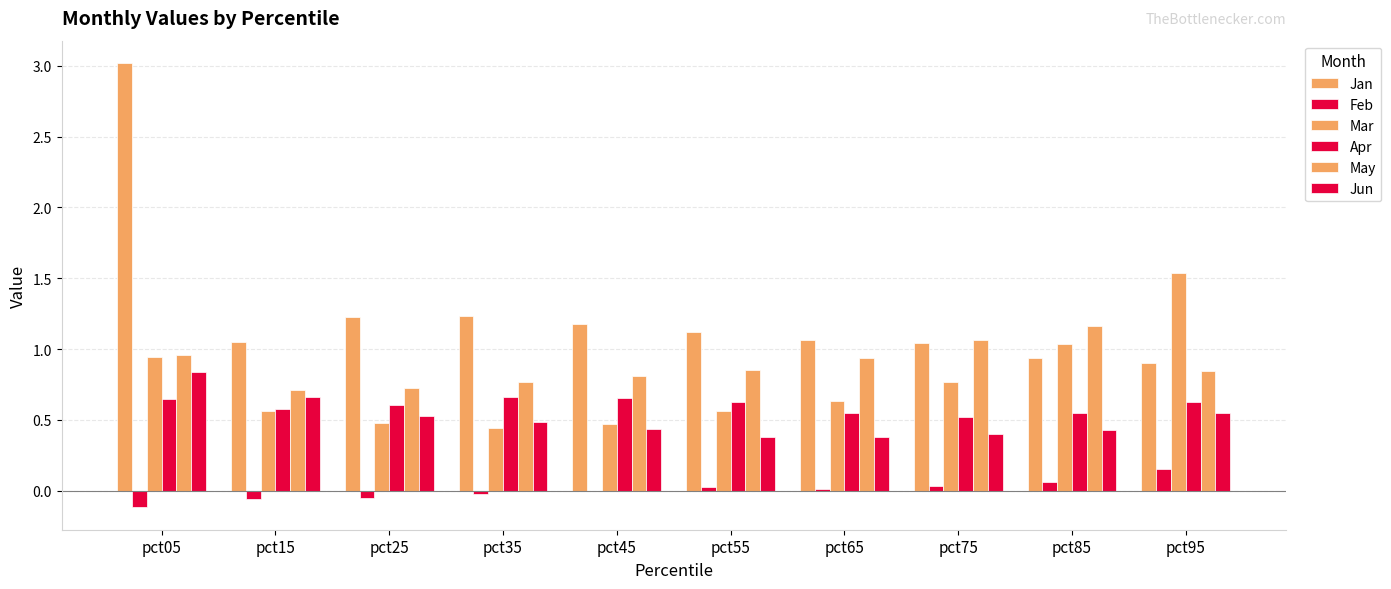

How many categories are shown in the chart?

10